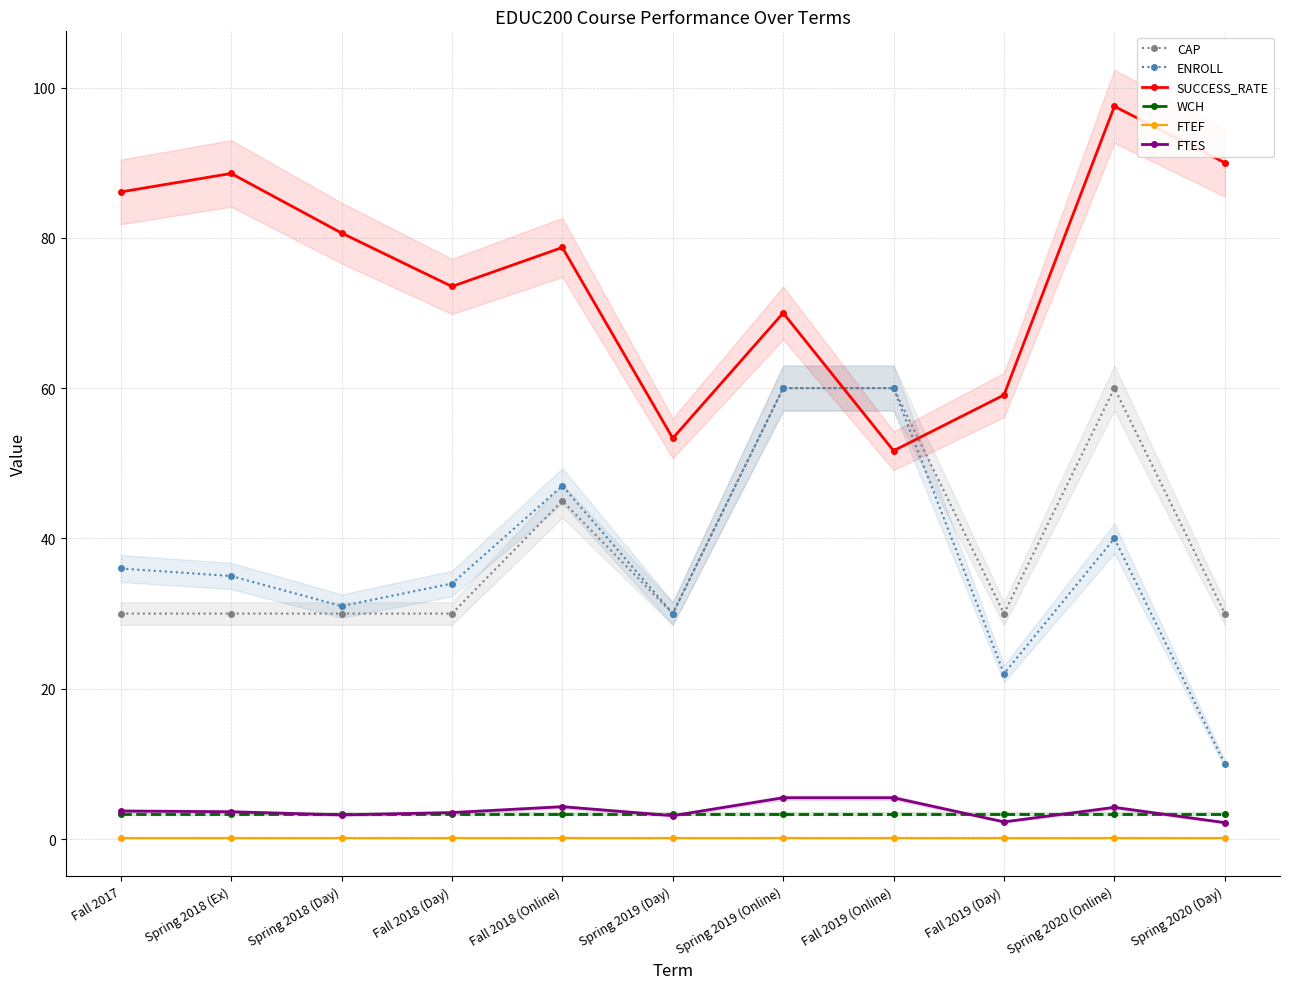

What position from the right is Fall 2018 (Day)?

8